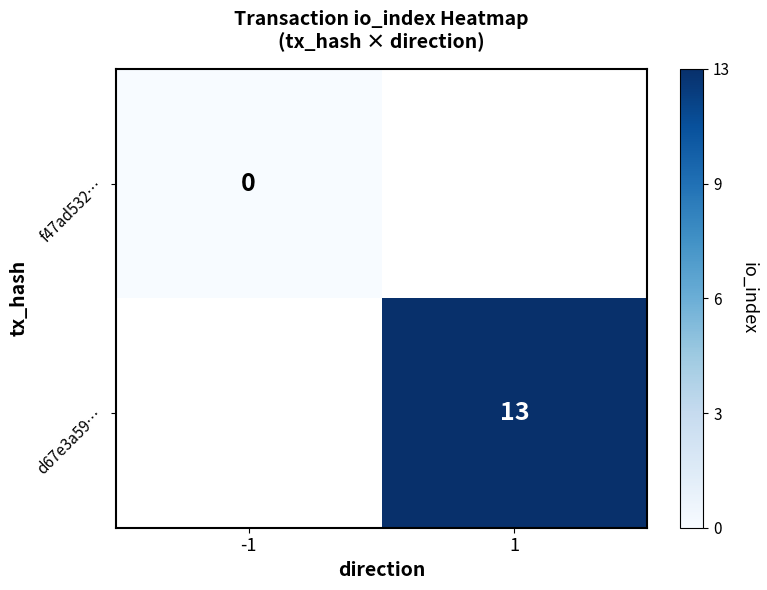

The value of d67e3a59… at 1 is 3. True or false?

False